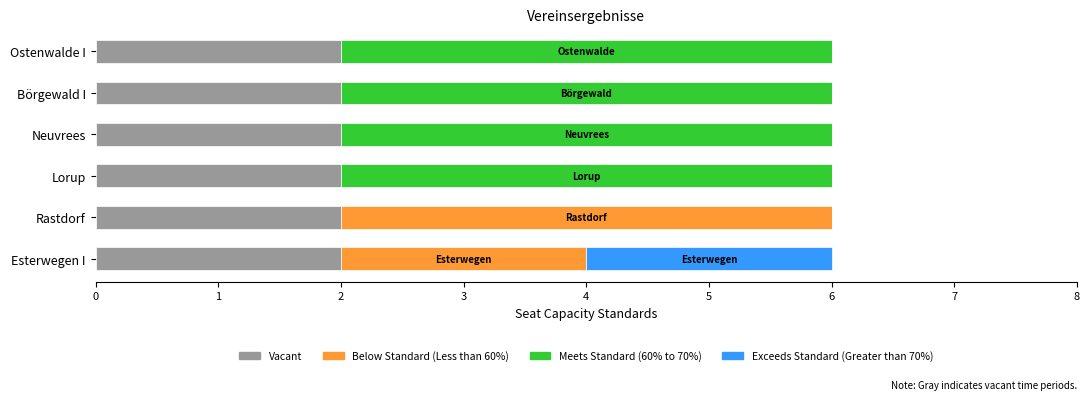

How many categories are shown in the chart?

6